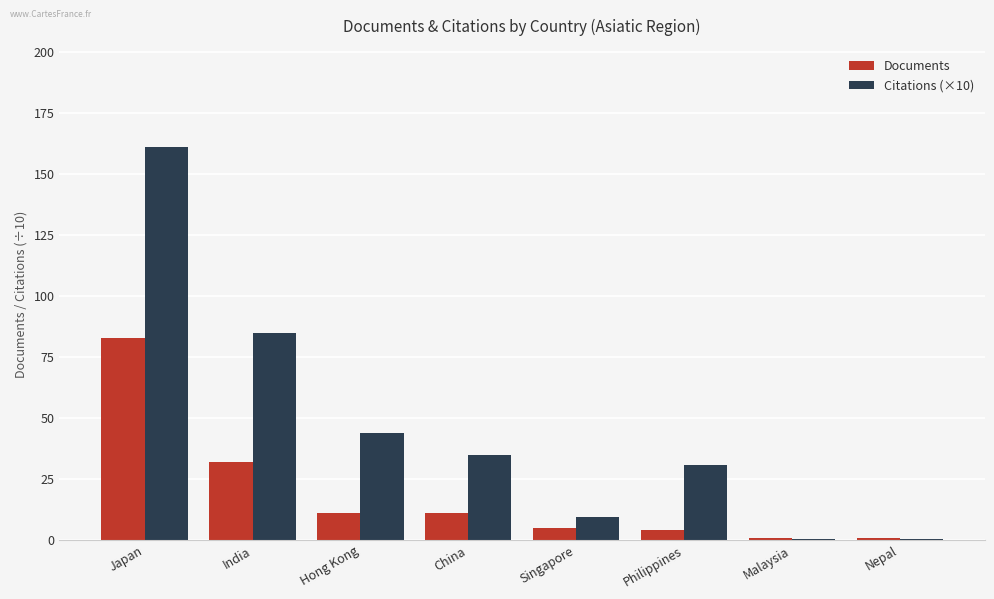

What is the maximum value for Documents?

83.0